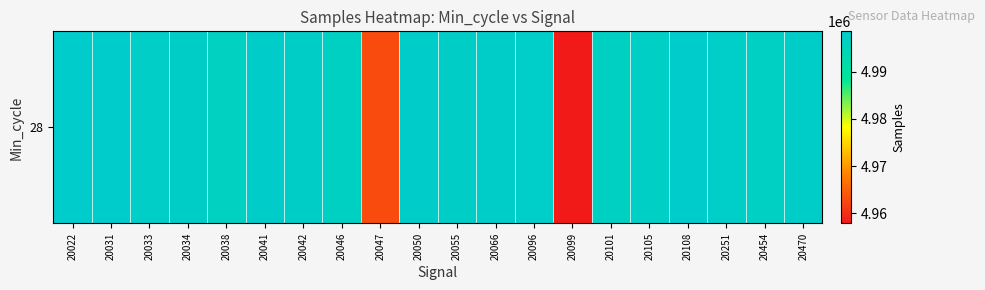

How many data points are less than 4997489?

10